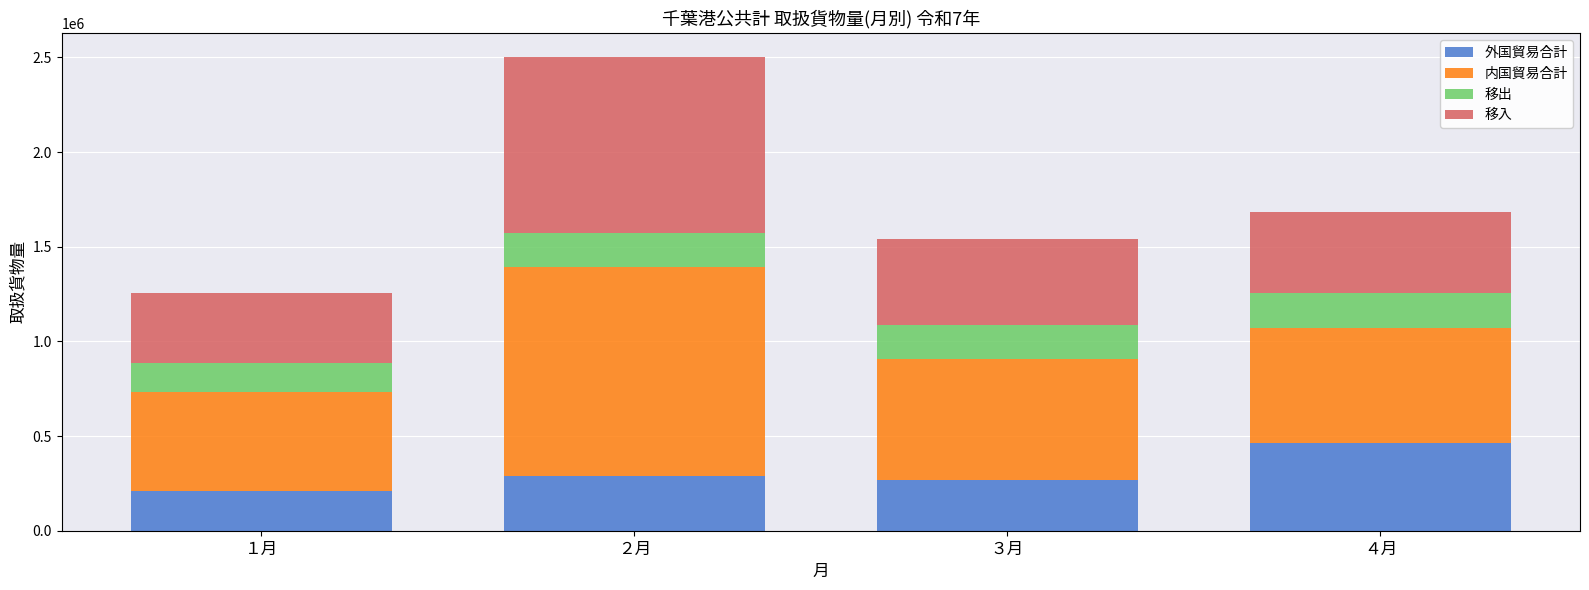

At which category is the sum across all series the highest?

２月